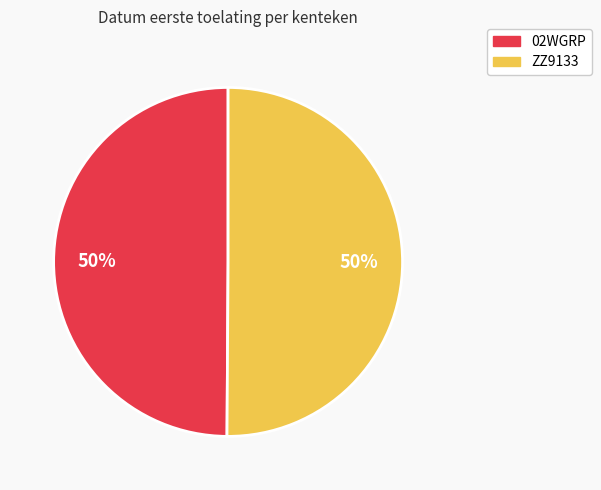

To the nearest percent, what portion does 02WGRP represent?

50%